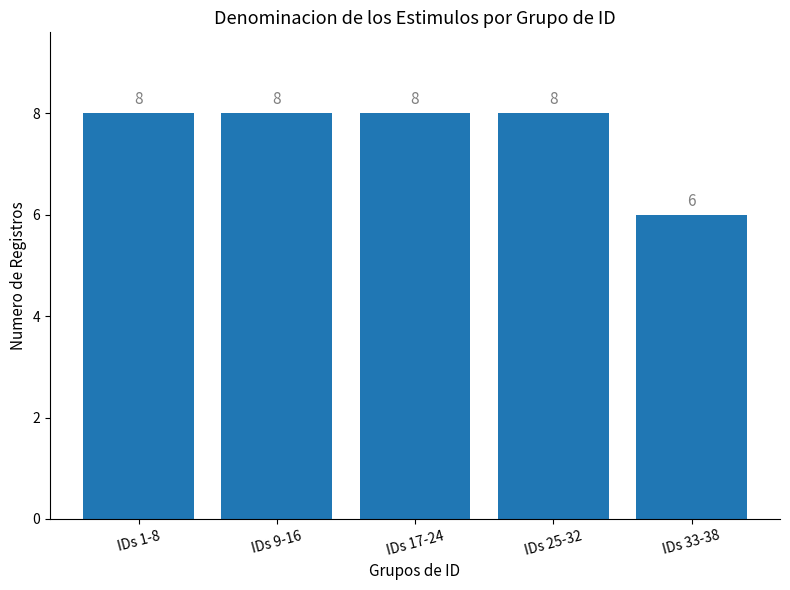

Reading right to left, transcribe all the data shown in this chart.

6	8	8	8	8